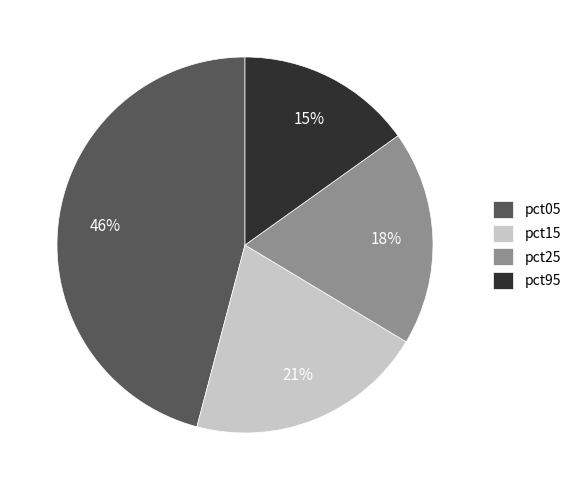

To the nearest percent, what percentage of the pie is pct25?

18%